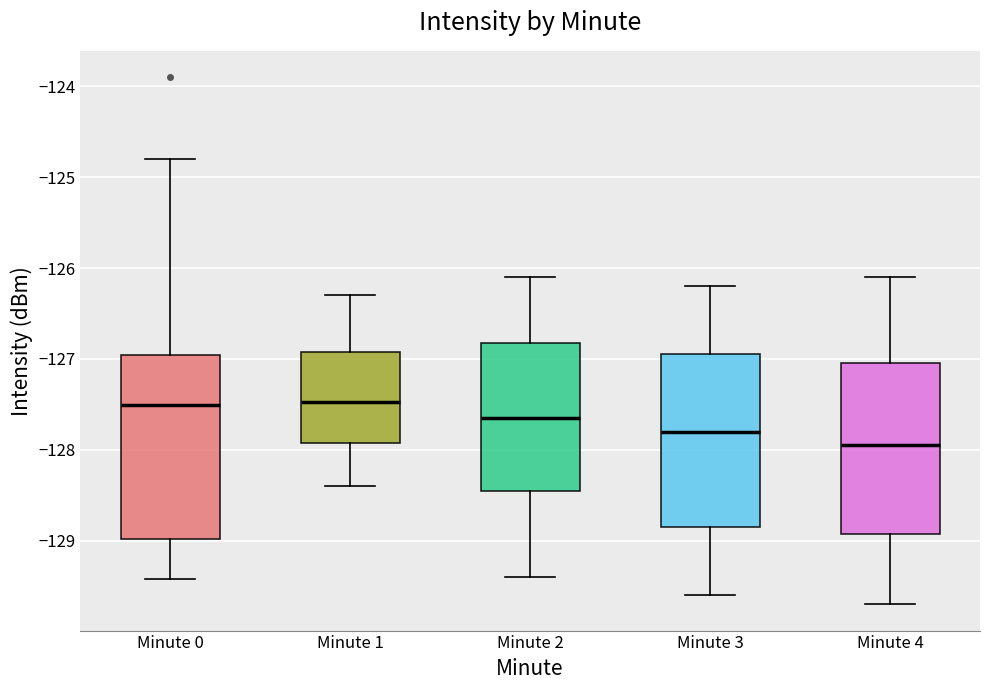

Reading left to right, transcribe this box plot: for each box, give where its median line is, the range the box spans, and where its two whiskers end, as read against the y-axis. The values are not printed on the chart, so give them approximately, as read against the axis.

Minute 0: median -127.5, box -129.0 to -127.0, whiskers -129.4 to -124.8
Minute 1: median -127.5, box -127.9 to -126.9, whiskers -128.4 to -126.3
Minute 2: median -127.6, box -128.4 to -126.8, whiskers -129.4 to -126.1
Minute 3: median -127.8, box -128.8 to -126.9, whiskers -129.6 to -126.2
Minute 4: median -127.9, box -128.9 to -127.0, whiskers -129.7 to -126.1